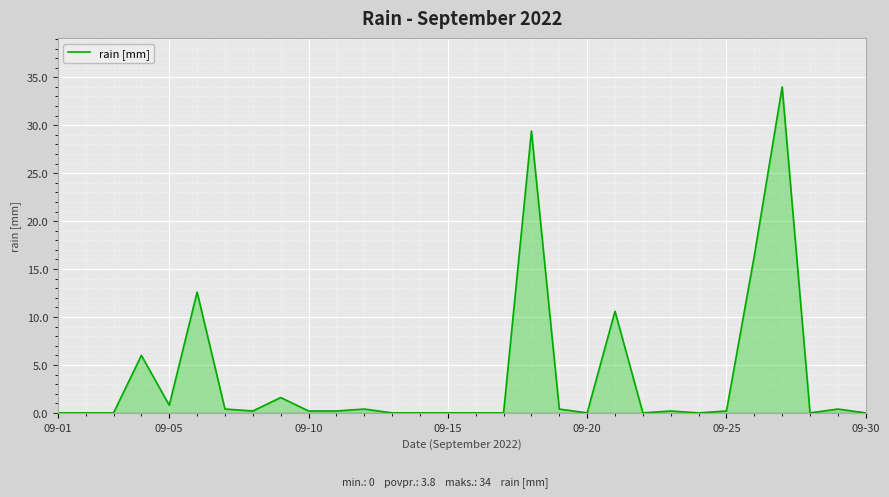

Does the chart display data point markers on the line(s)?

No